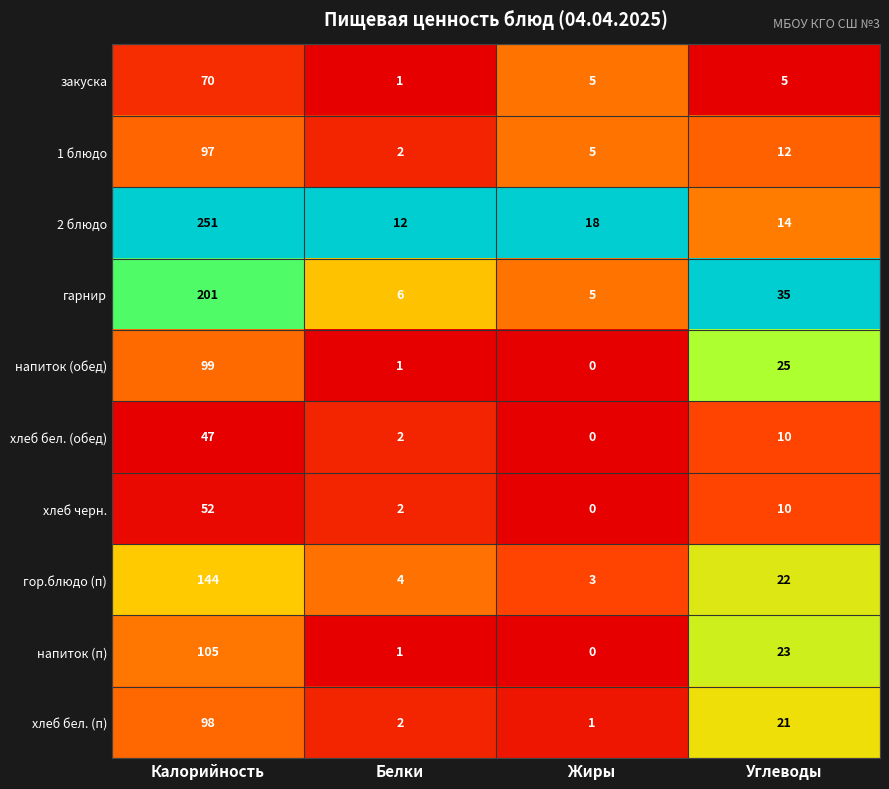

At how many categories does at least one series exceed 0?

4